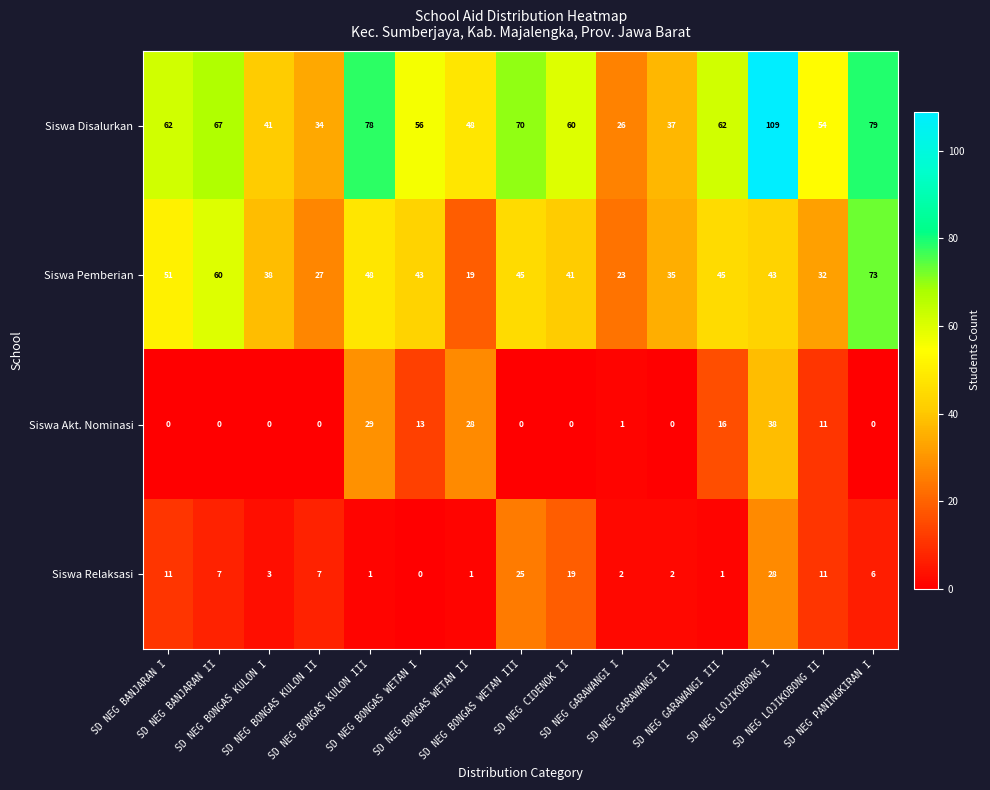

What is the difference between the maximum and minimum values in the Siswa Disalurkan series?

83